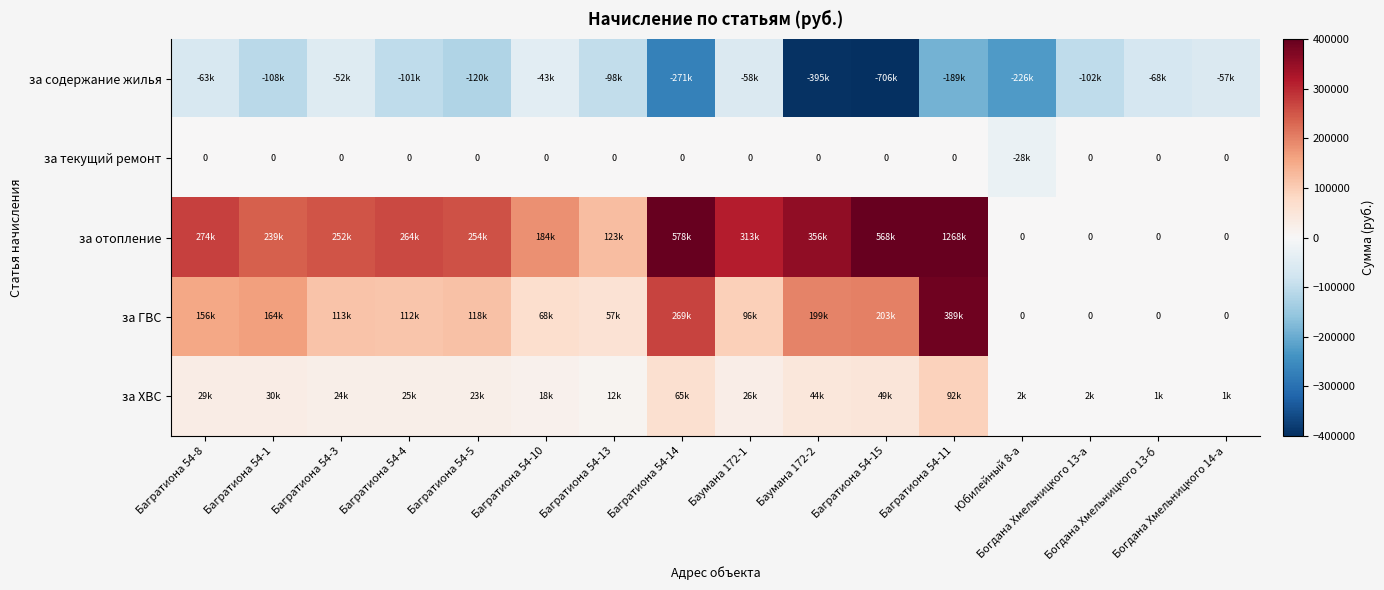

What is the total value across all series at Багратиона 54-10?

226798.5